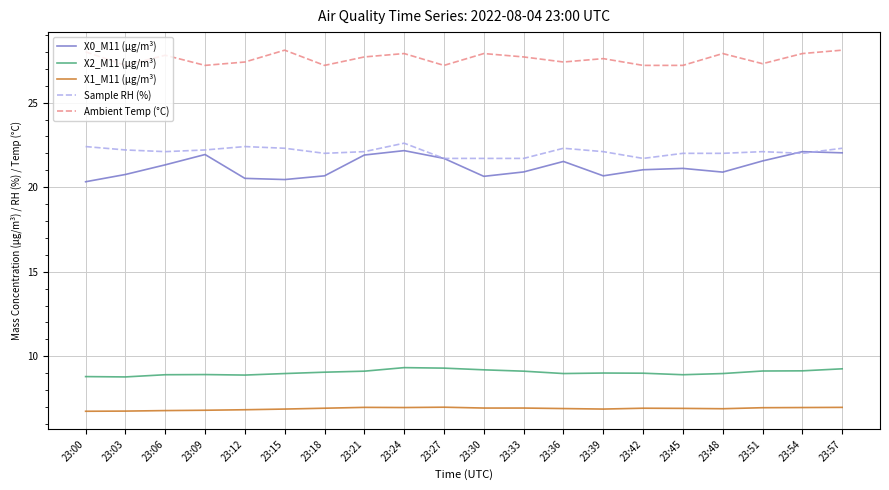

Does the chart have visible grid lines?

Yes